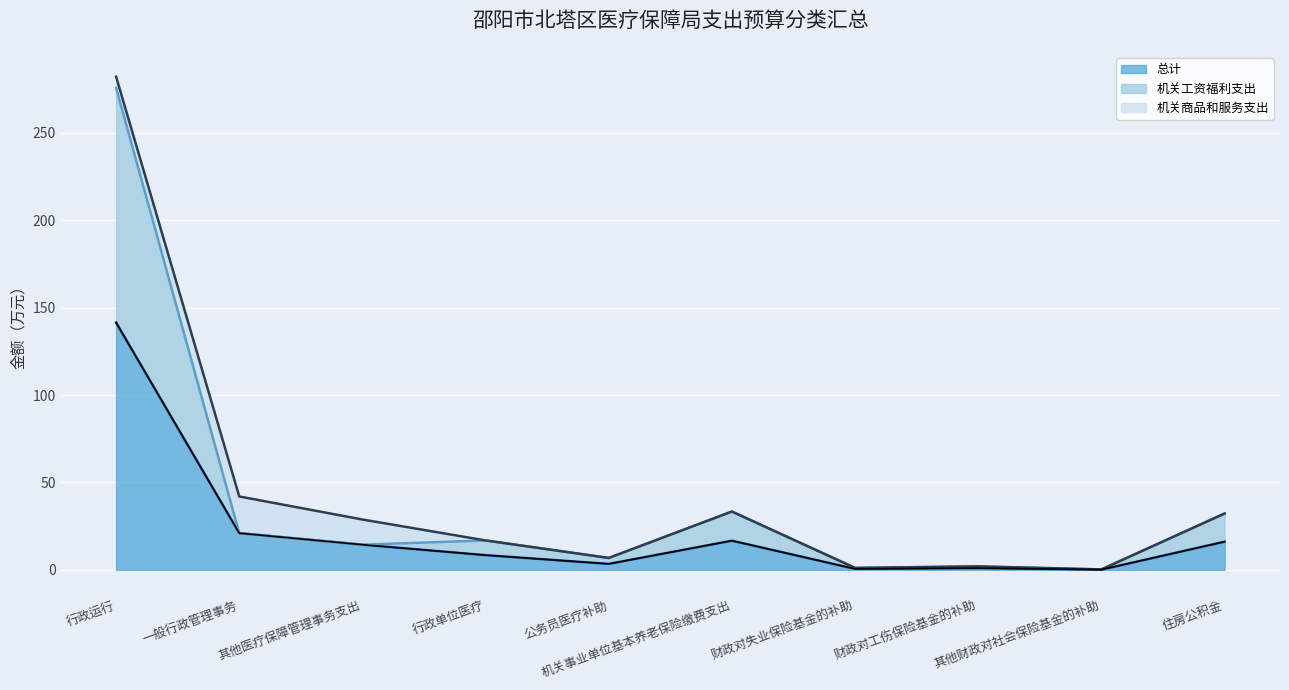

Does the chart display data point markers on the line(s)?

No